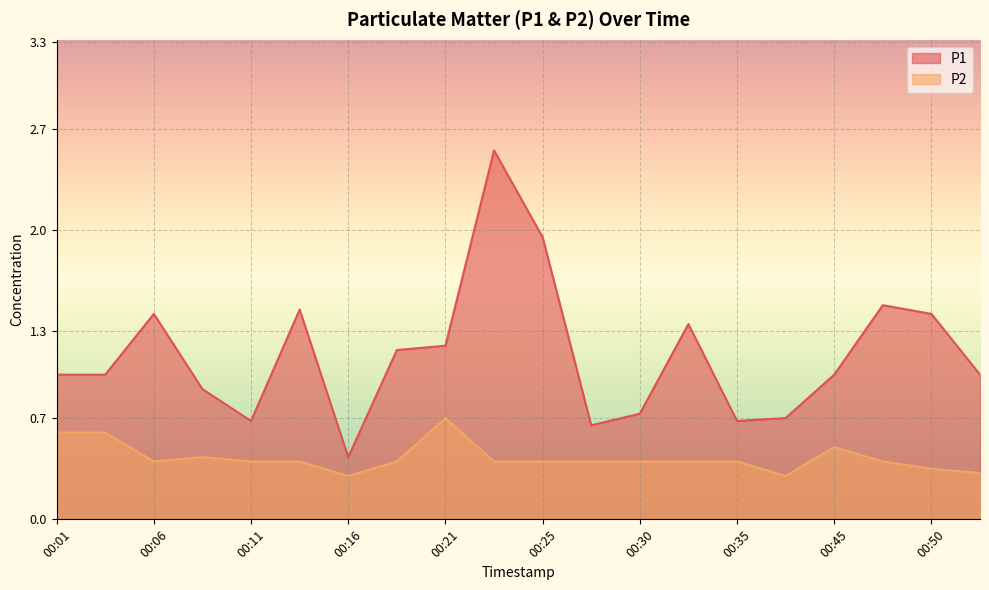

The value of P2 at 00:01 is 0.9. True or false?

False